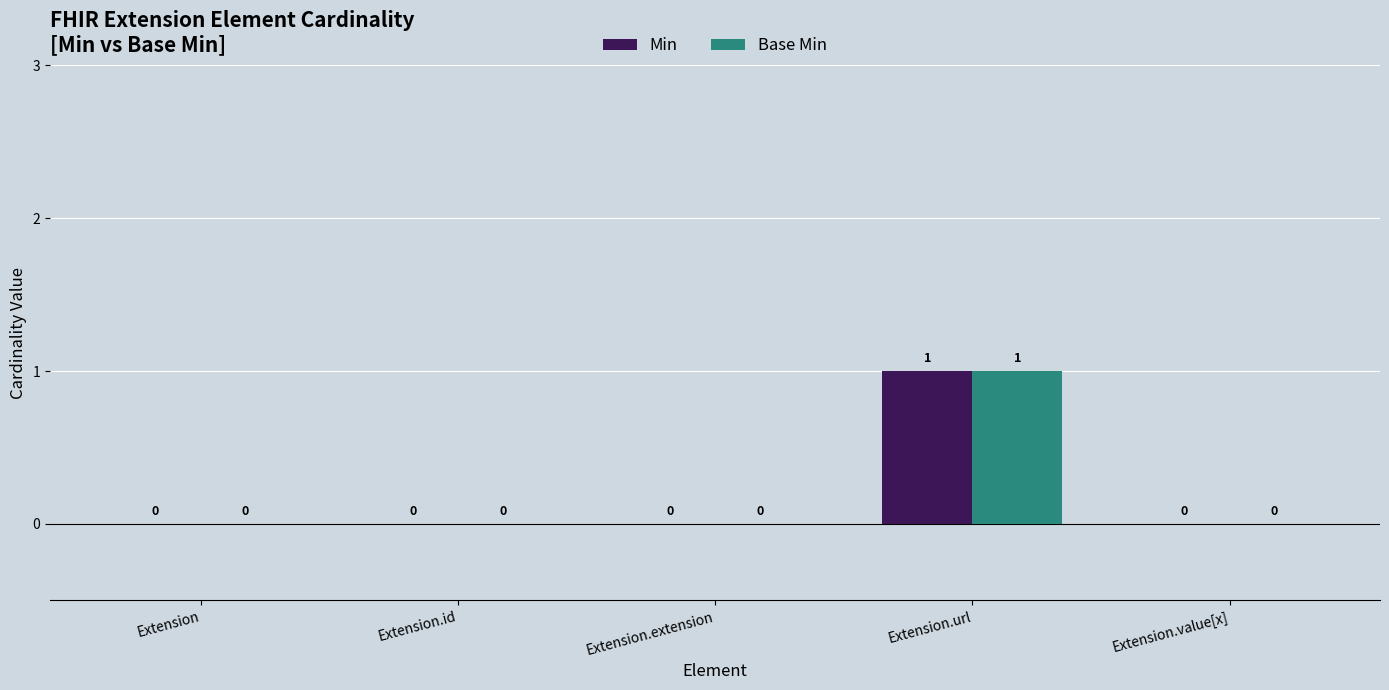

How many groups of bars are there?

5